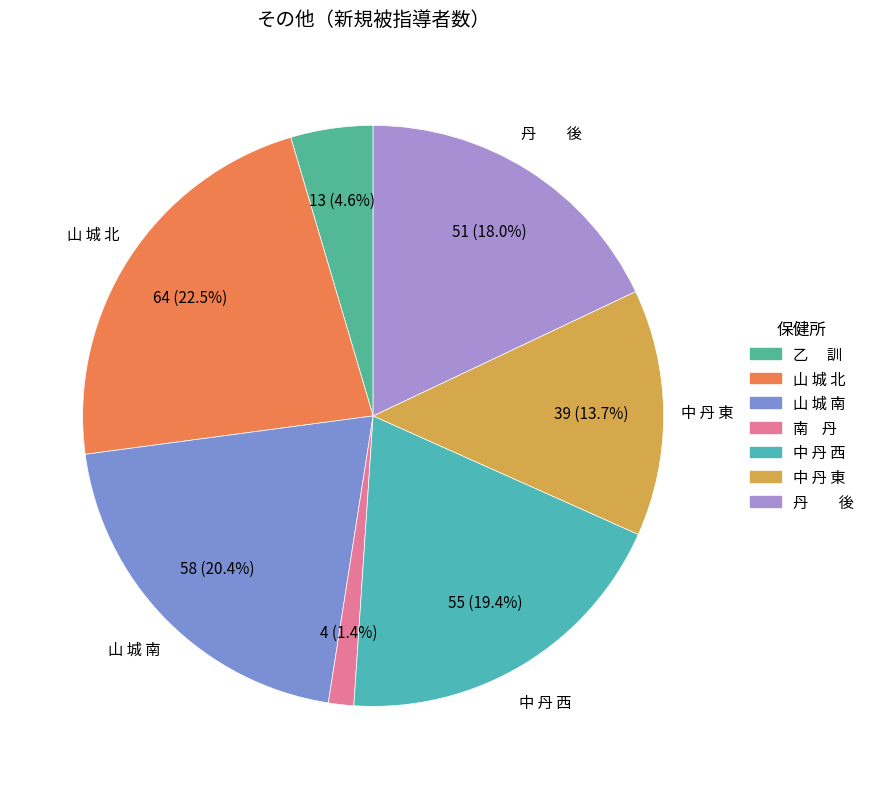

To the nearest percent, what is the difference between the largest and smallest slice percentages?

21%